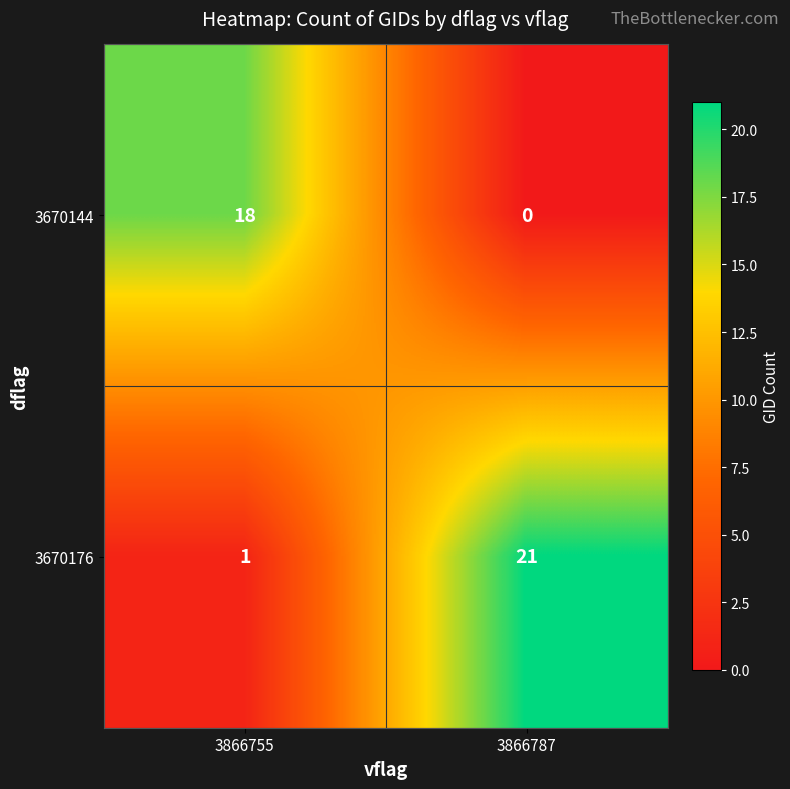

How many categories are shown in the chart?

2